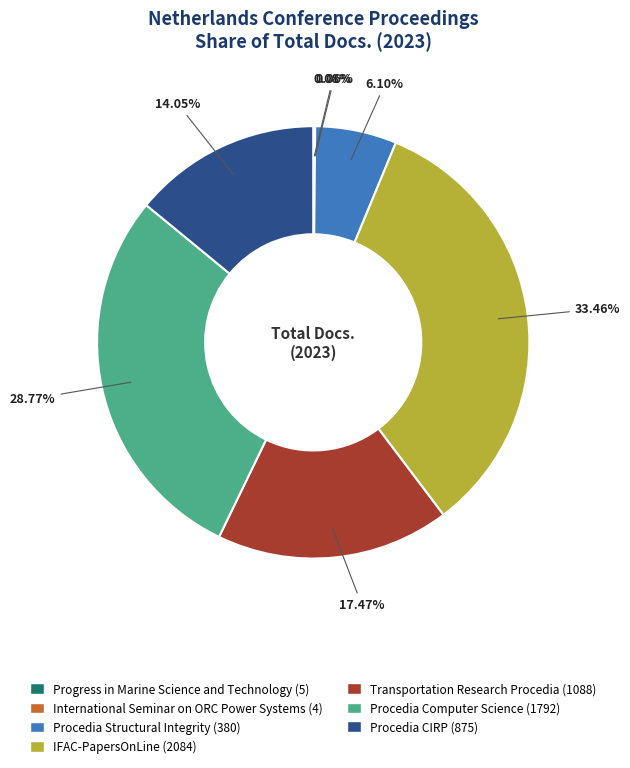

Is Procedia CIRP the majority of the pie?

No